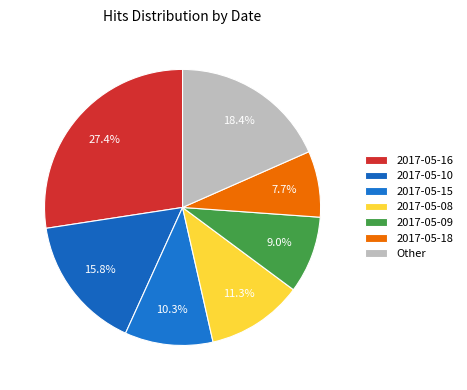

How many segments does this pie chart have?

7